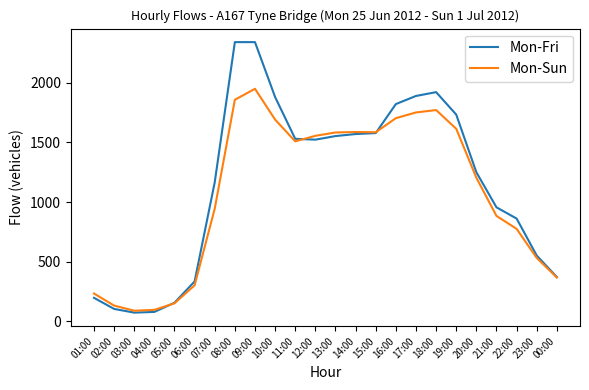

Which series has the widest spread of values?

Mon-Fri